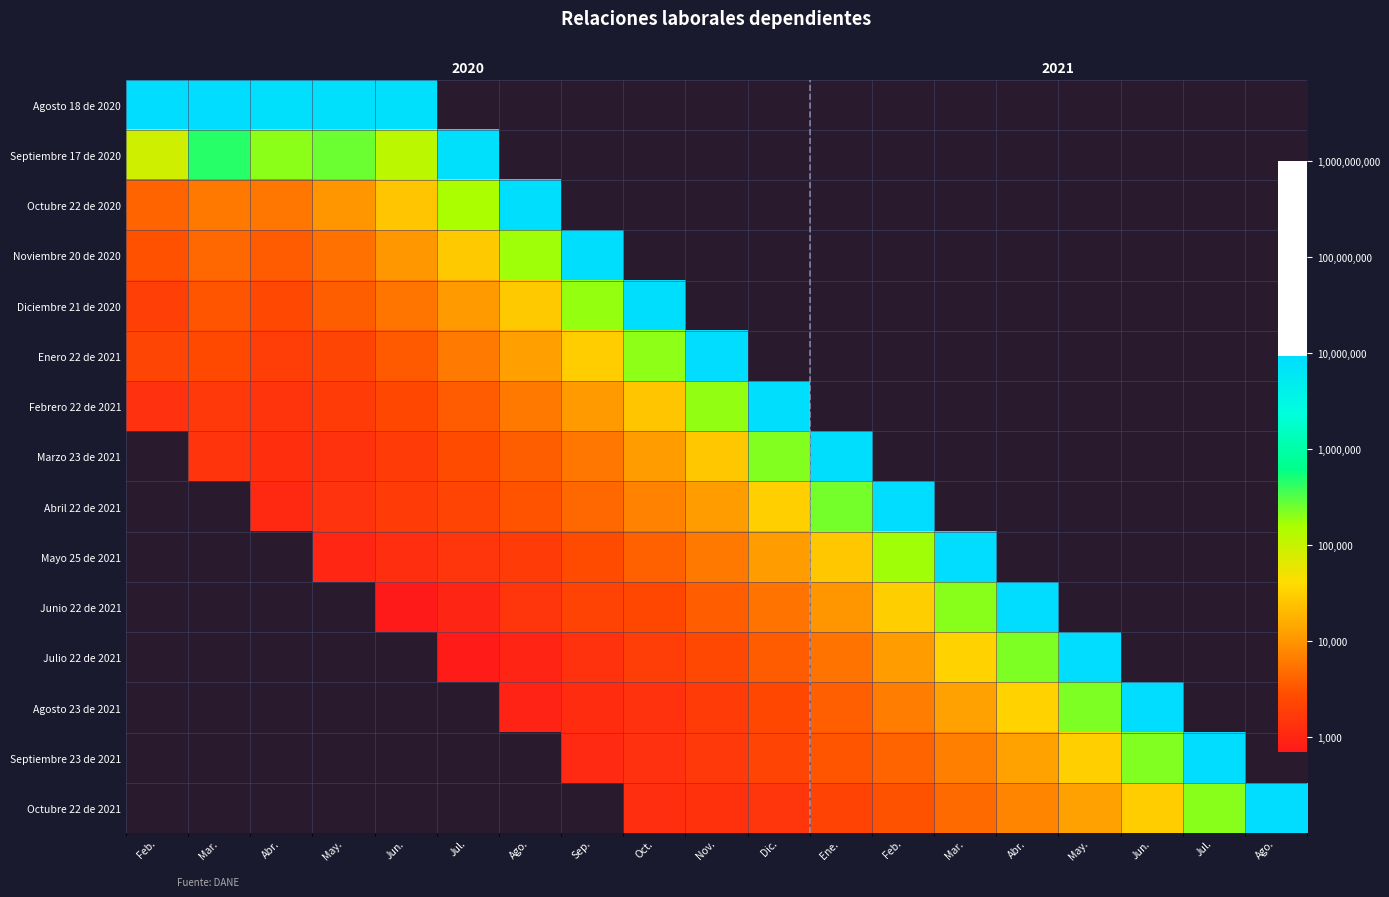

How many data points does each series have?

19